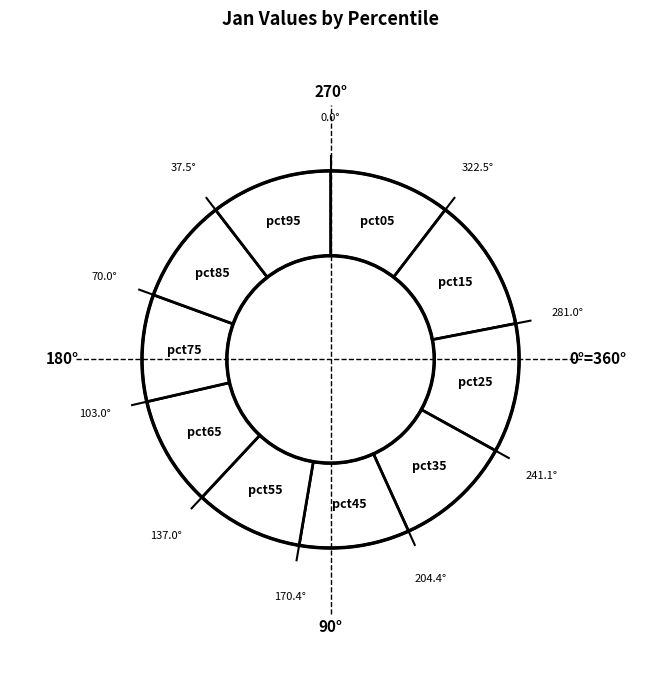

Combined, do pct85 and pct15 account for over 50%?

No